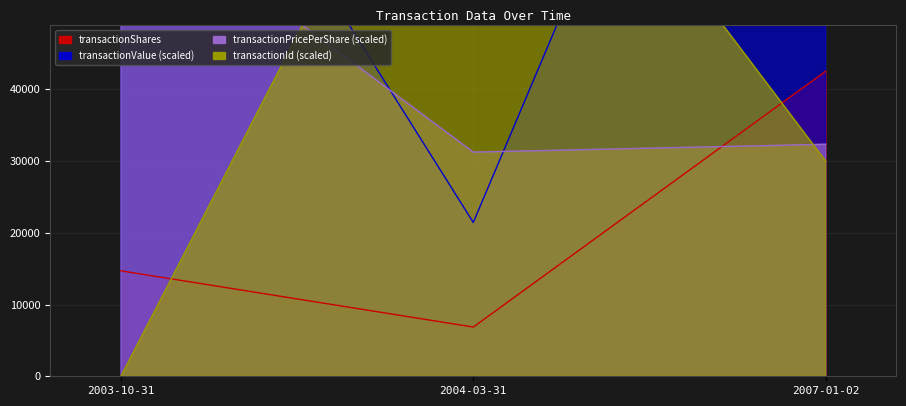

Reading right to left, transcribe all the data shown in this chart.

transactionShares: 42525.0	6862.0	14700.0
transactionValue: 137513.0	21441.0	99598.0
transactionPricePerShare: 32337.0	31245.4	67753.4
transactionId: 30000.0	95000.0	0.0